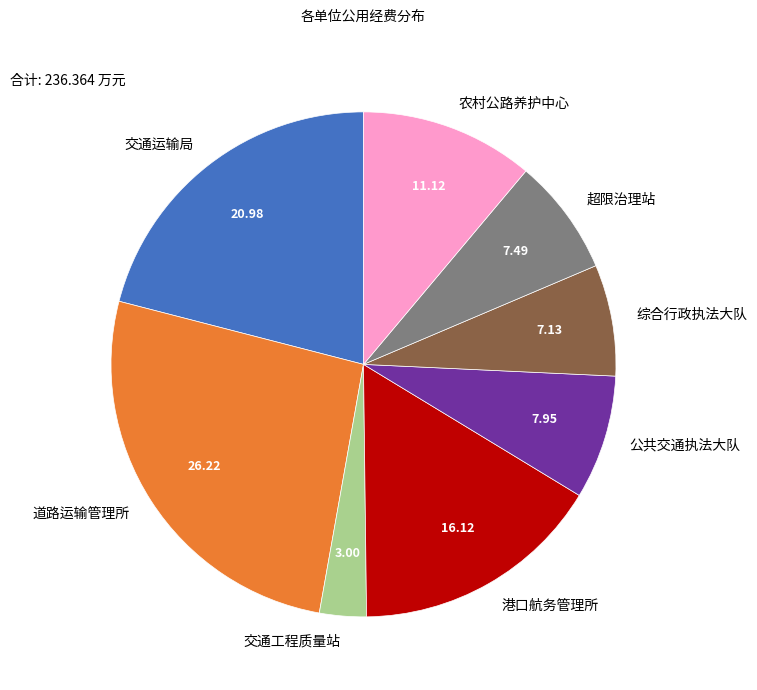

What is the ratio of the value at 综合行政执法大队 to the value at 超限治理站?

1.0